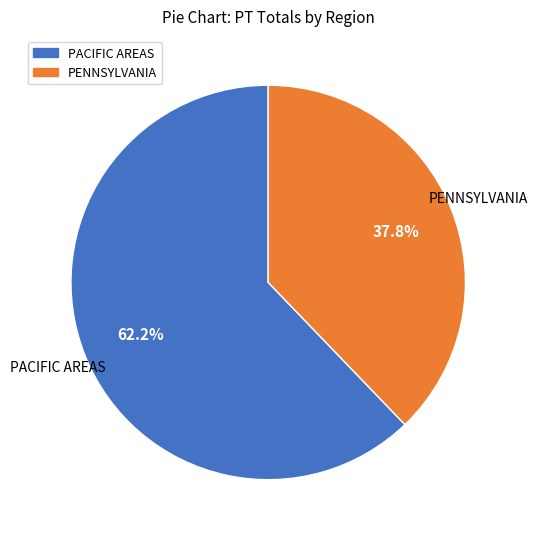

Is there a majority slice in this chart?

Yes